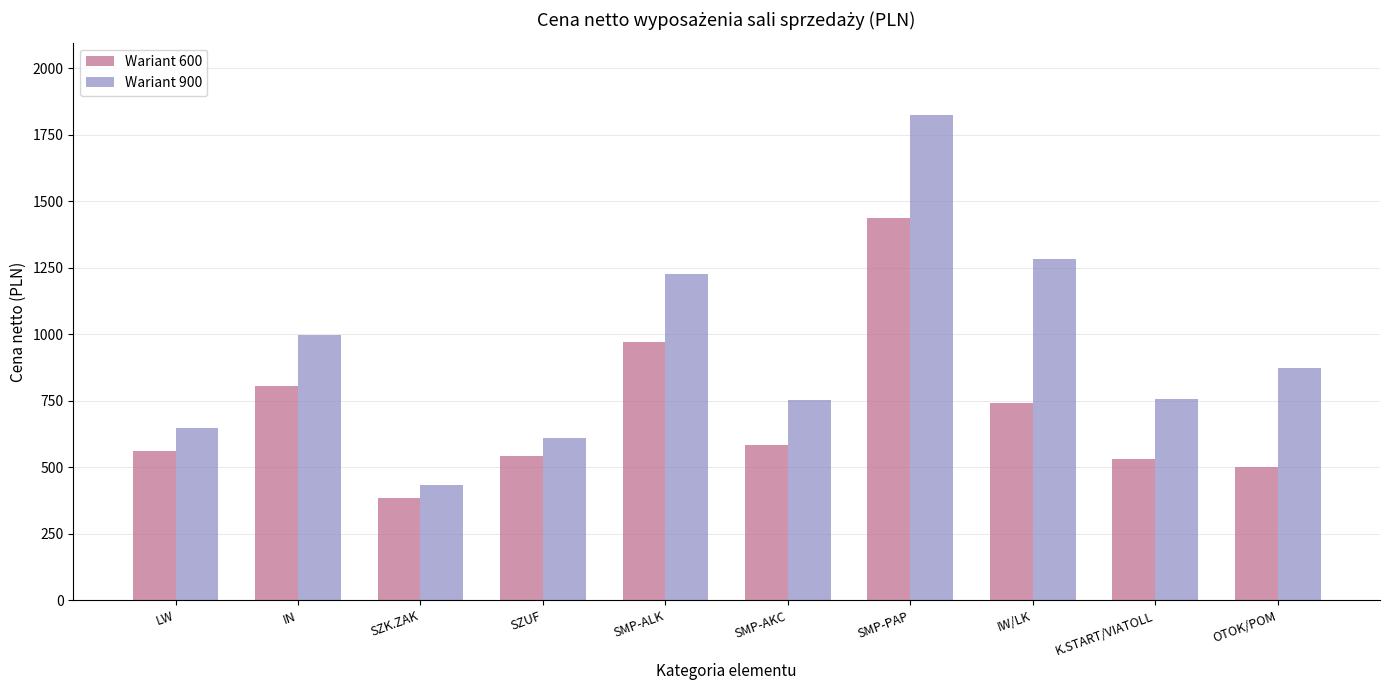

What is the difference between the second highest and second lowest values in the Wariant 600 series?

470.3